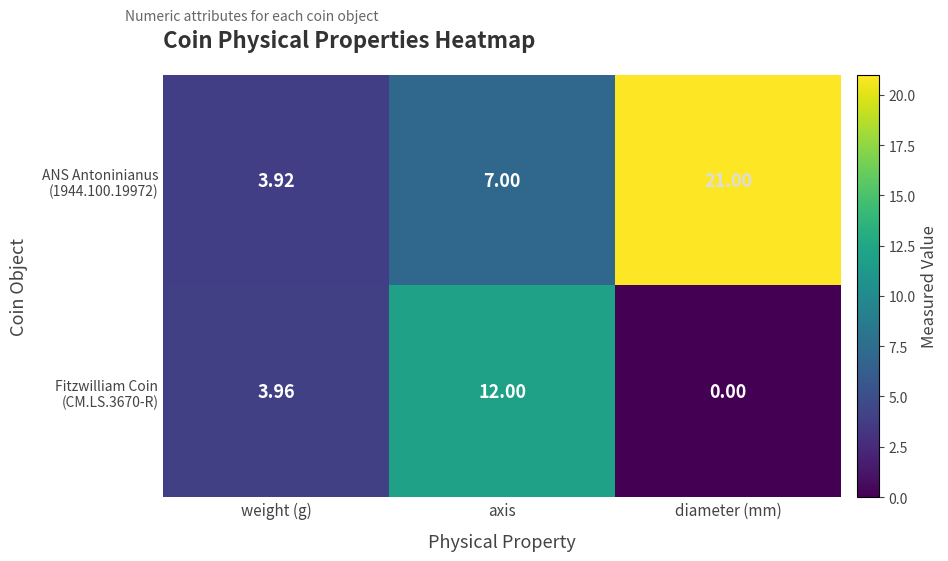

At which category does the chart reach its peak across all series?

diameter (mm)